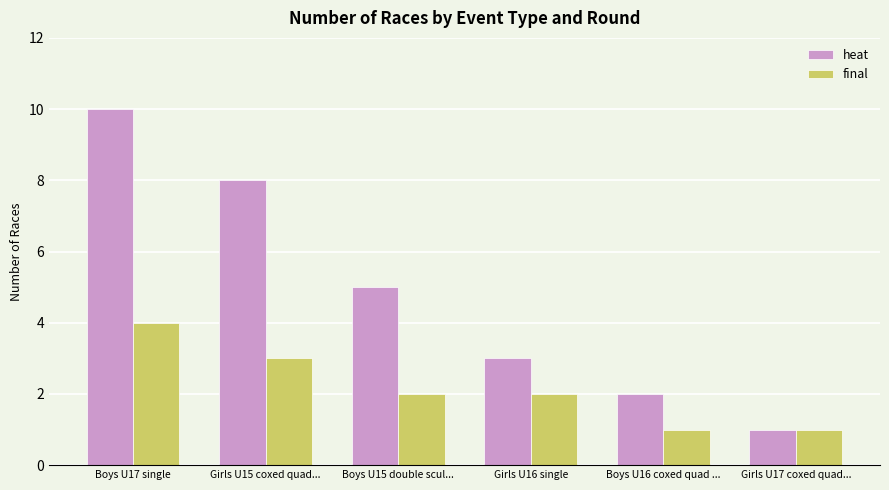

What is the greatest value displayed?

10